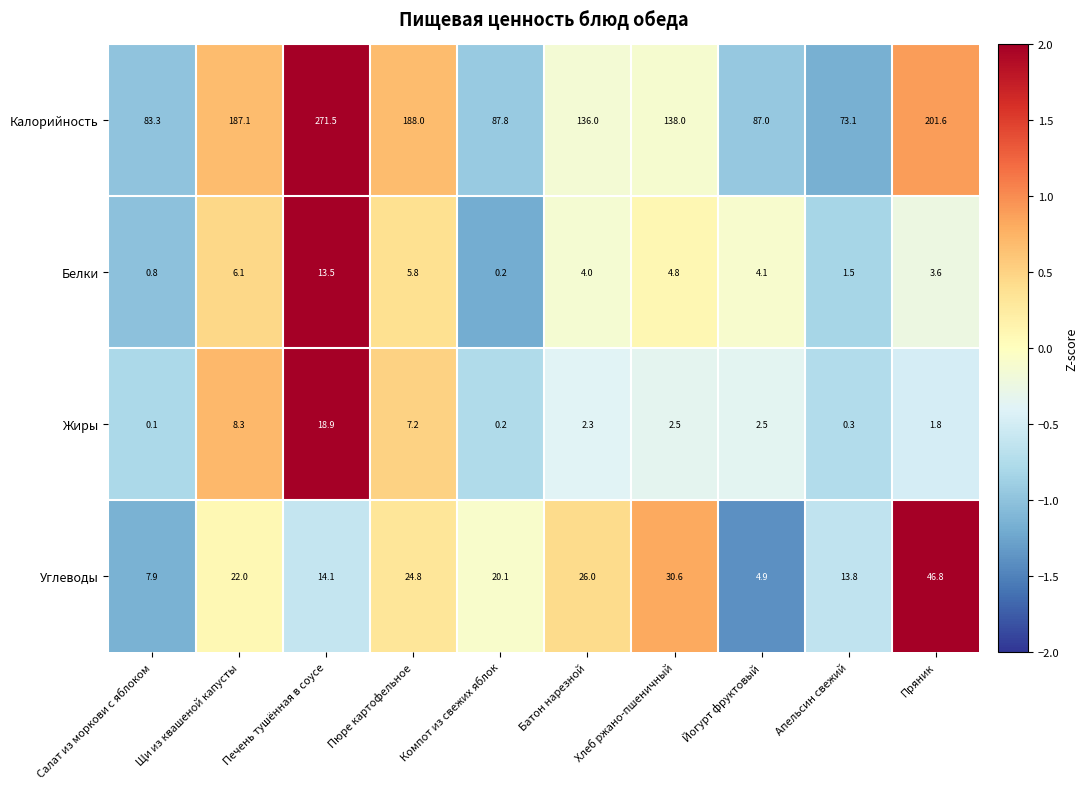

How many distinct data groups are displayed?

4